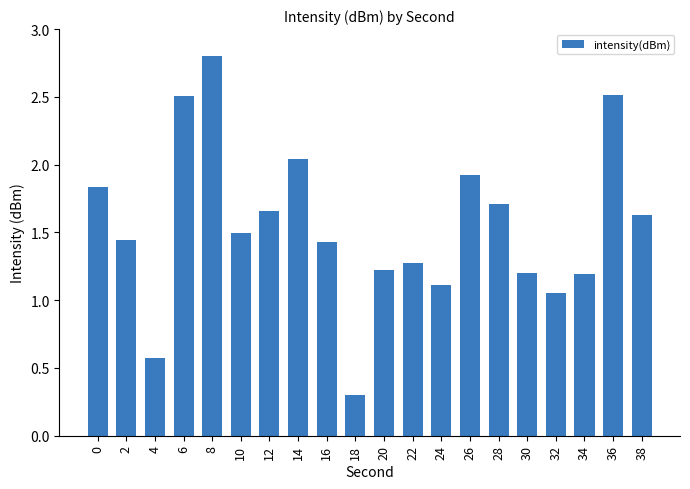

What is the difference between the maximum and second lowest values?

2.2